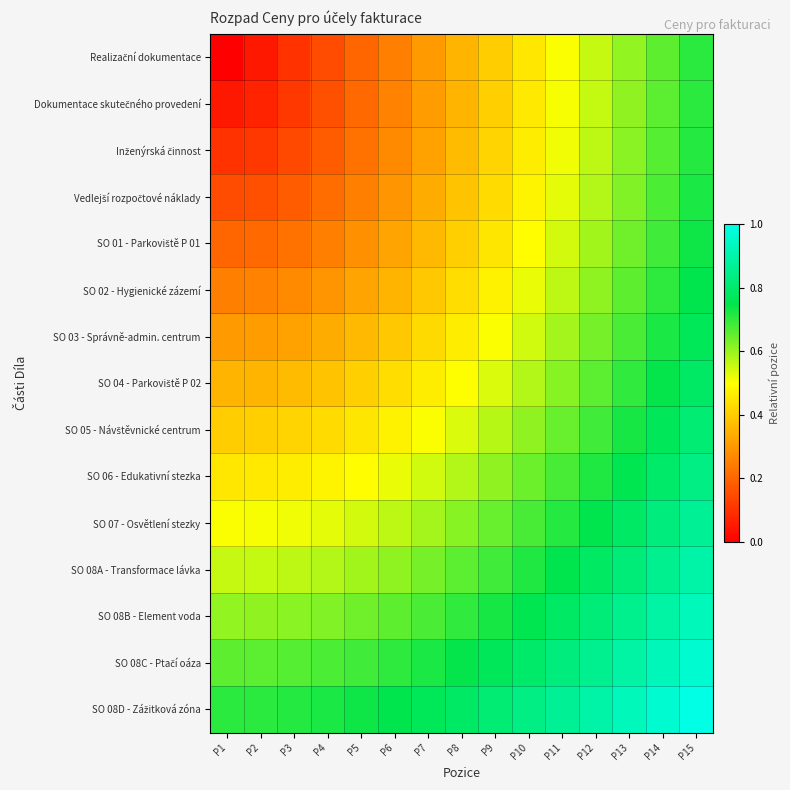

At which category is the sum across all series the highest?

P15